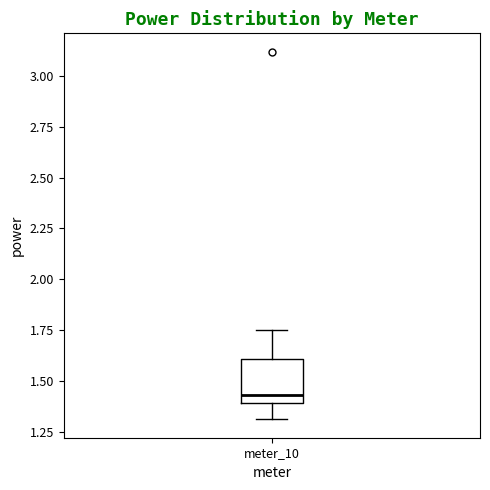

Read this box plot against the y-axis: the position of the median line, the range covered by the box, and the ends of both whiskers. The values are not printed on the chart, so give them approximately, as read against the axis.

median 1.45, box 1.40 to 1.60, whiskers 1.30 to 1.75